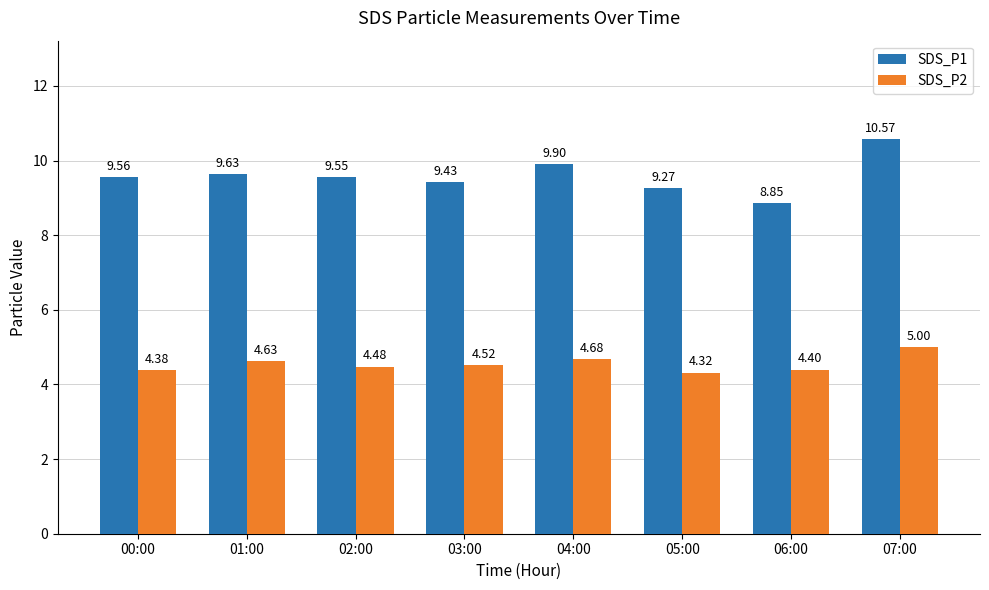

At which category is the sum across all series the highest?

07:00